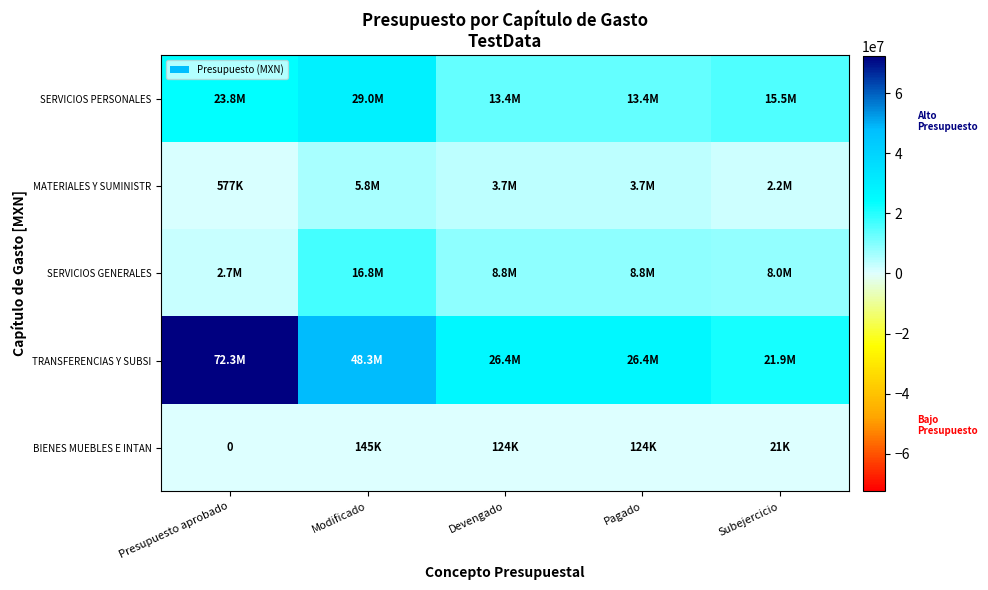

What is the difference between the highest and lowest values at Modificado?

48194195.0